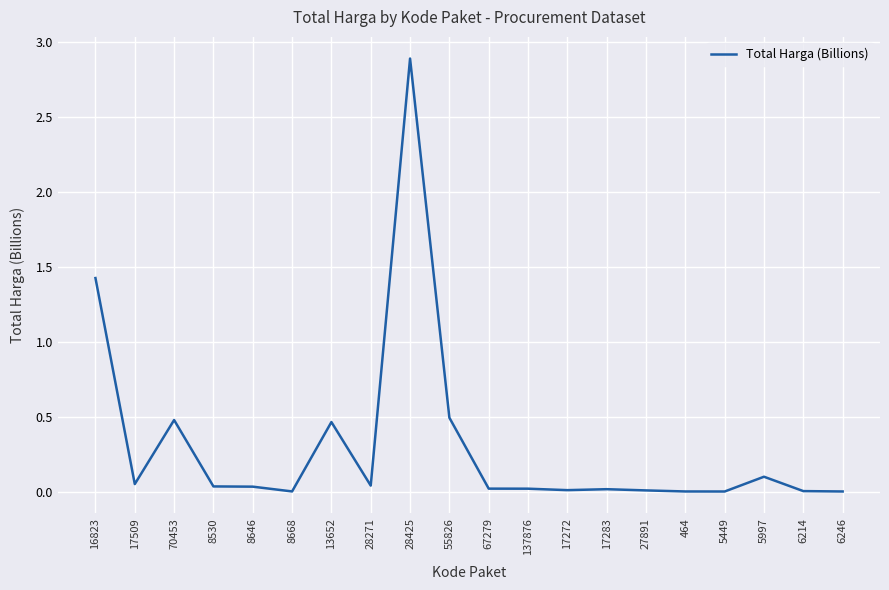

At which category does the chart reach its peak across all series?

28425